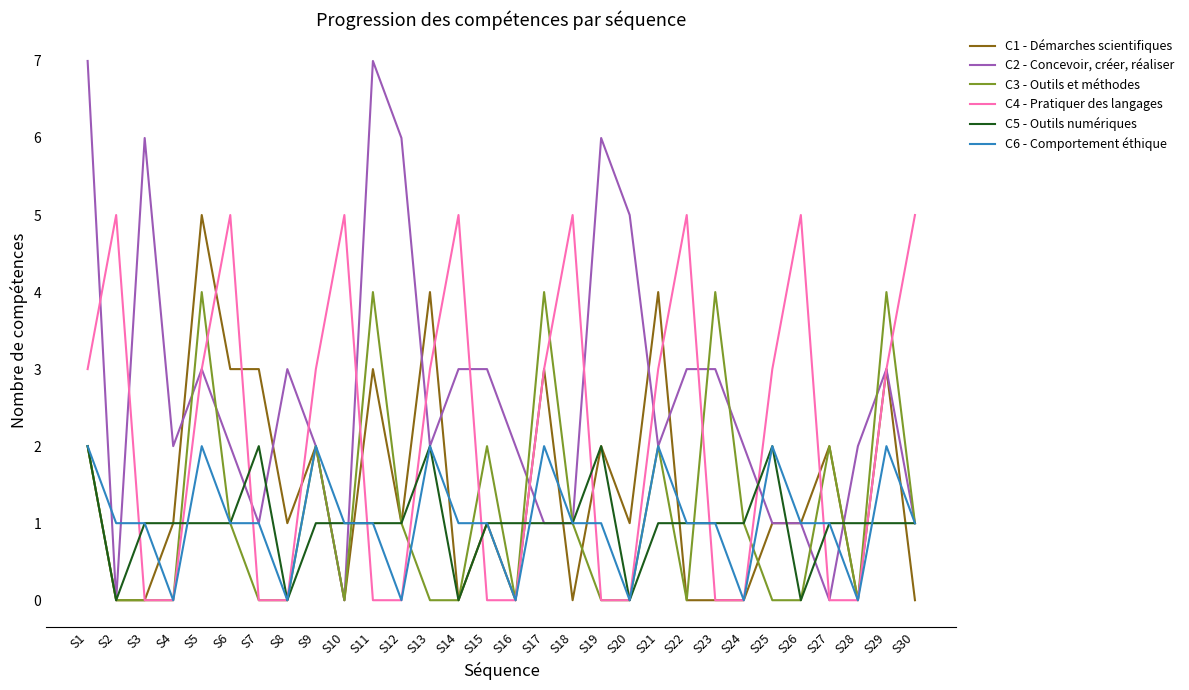

Count the C3 - Outils et méthodes values in the range 0 to 2.

25